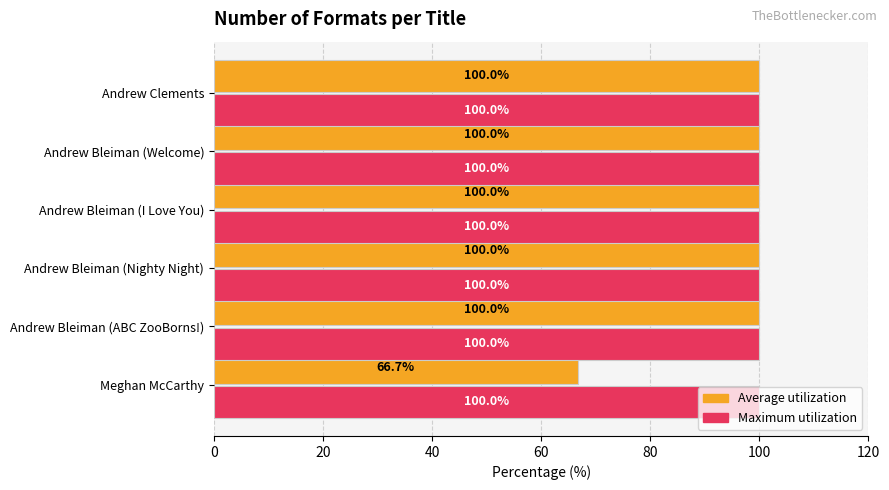

What is the lowest value of the Maximum utilization series?

100.0